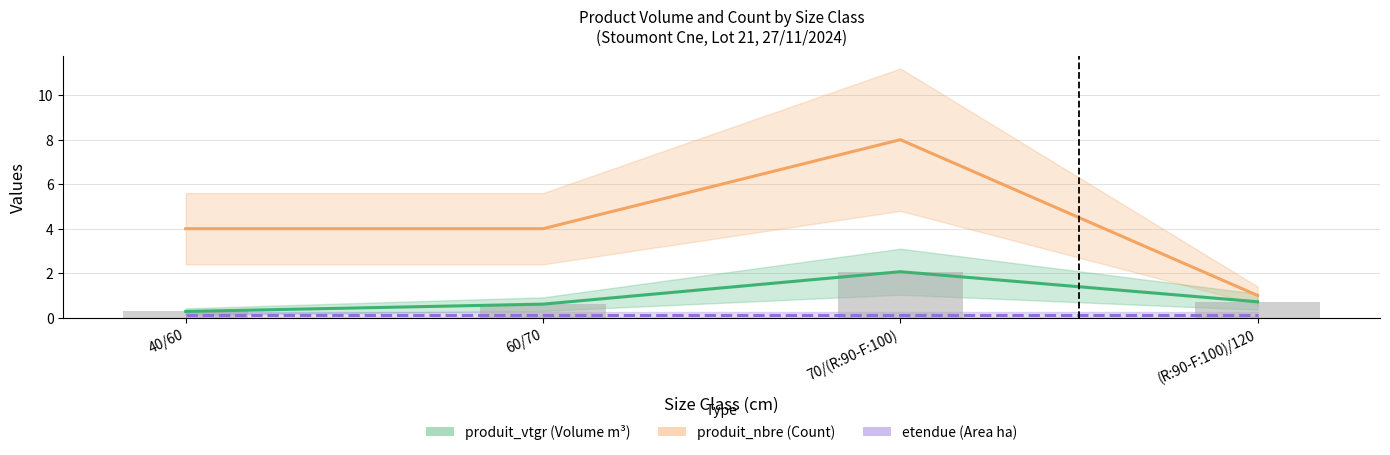

Between 40/60 and 60/70, which is larger?

60/70